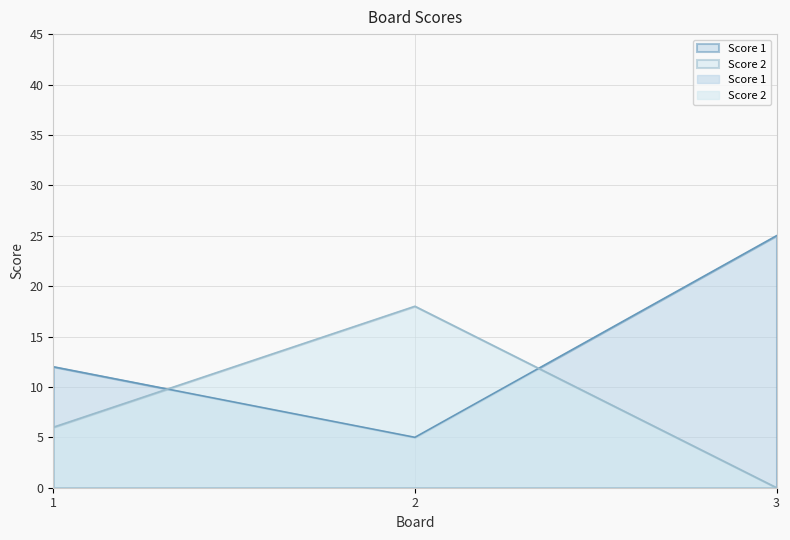

How many values in the Score 1 series exceed 12?

1